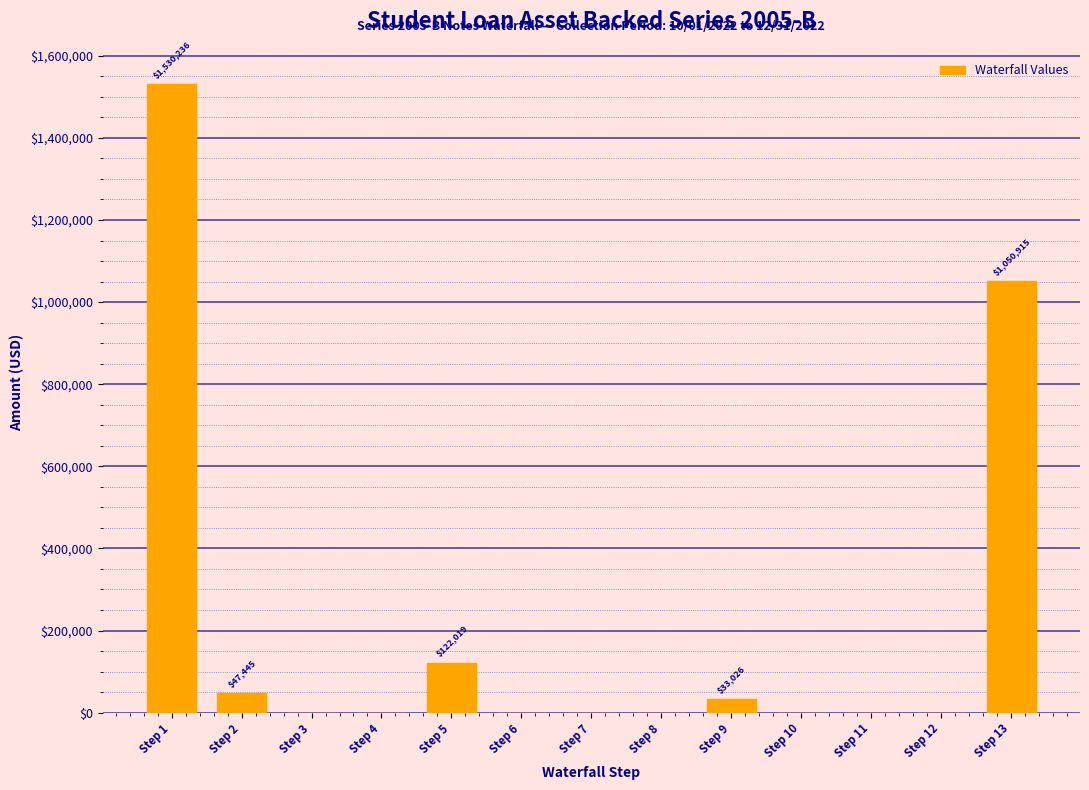

Reading left to right, list all the values displayed in this chart.

Step 1=1530236.0	Step 2=47445.0	Step 3=0.0	Step 4=0.0	Step 5=122019.1	Step 6=0.0	Step 7=0.0	Step 8=0.0	Step 9=33025.9	Step 10=0.0	Step 11=0.0	Step 12=0.0	Step 13=1050914.6